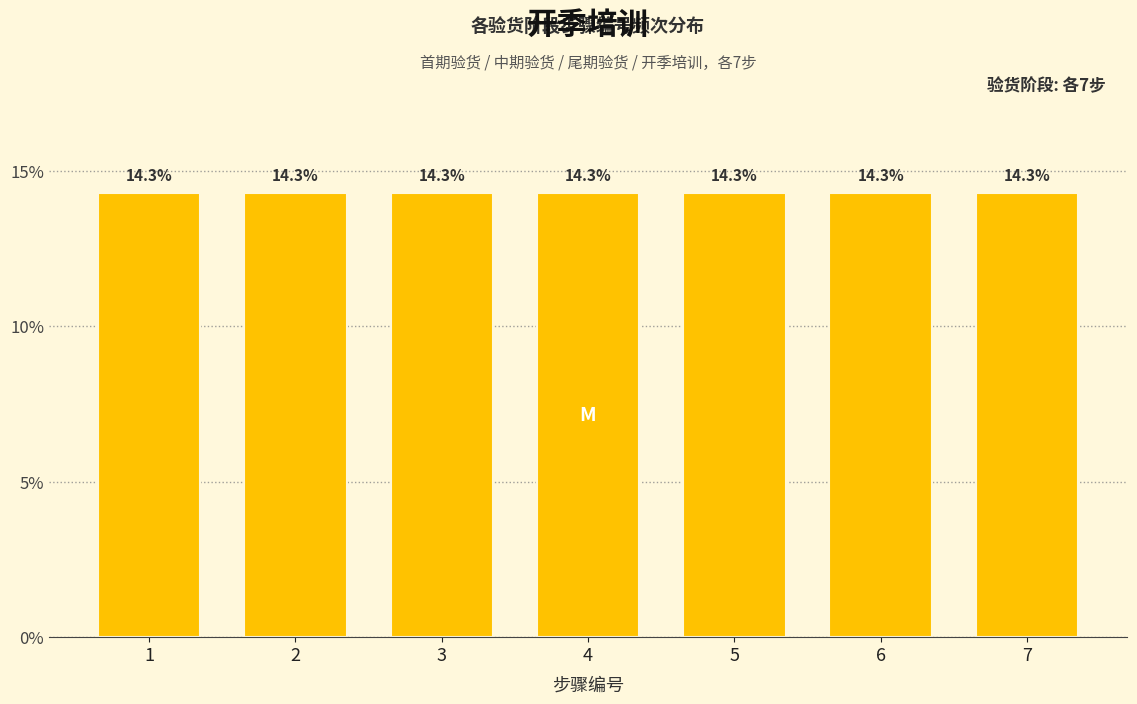

Reading left to right, transcribe this chart: for each bar, give the range it covers on the x-axis and its height.

0.5 to 1.5: 14.3
1.5 to 2.5: 14.3
2.5 to 3.5: 14.3
3.5 to 4.5: 14.3
4.5 to 5.5: 14.3
5.5 to 6.5: 14.3
6.5 to 7.5: 14.3